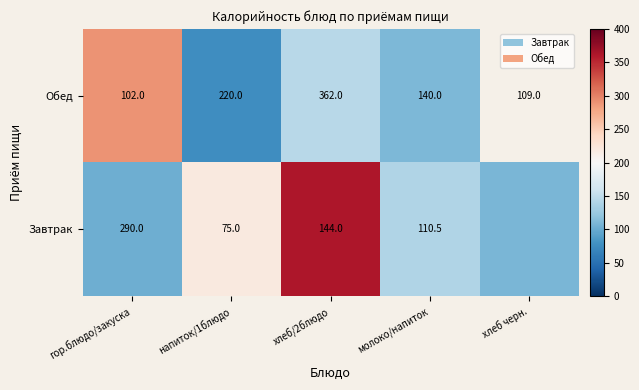

What is the sum of the Завтрак values at молоко/напиток and напиток/1блюдо?

185.5